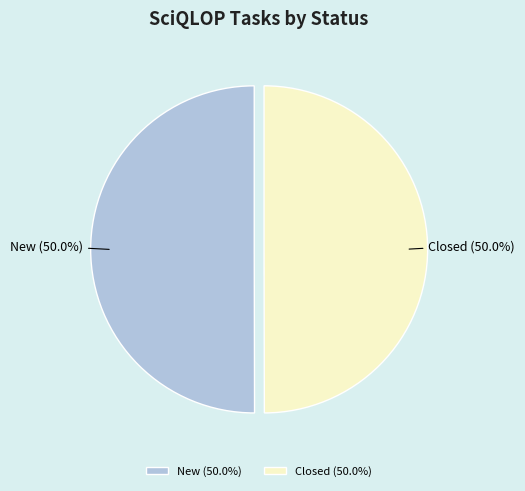

To the nearest percent, what portion does Closed represent?

50%